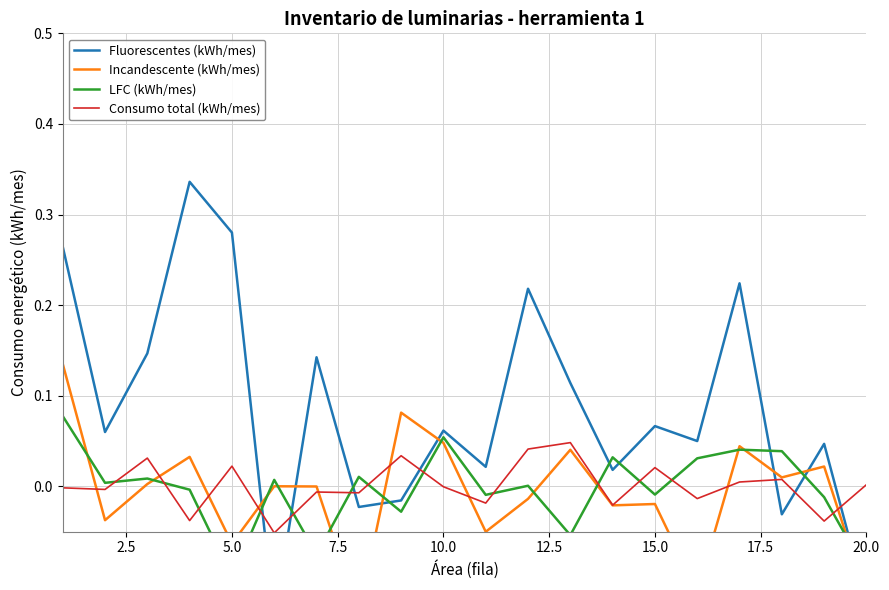

What is the minimum value for Incandescente (kWh/mes)?

-0.1